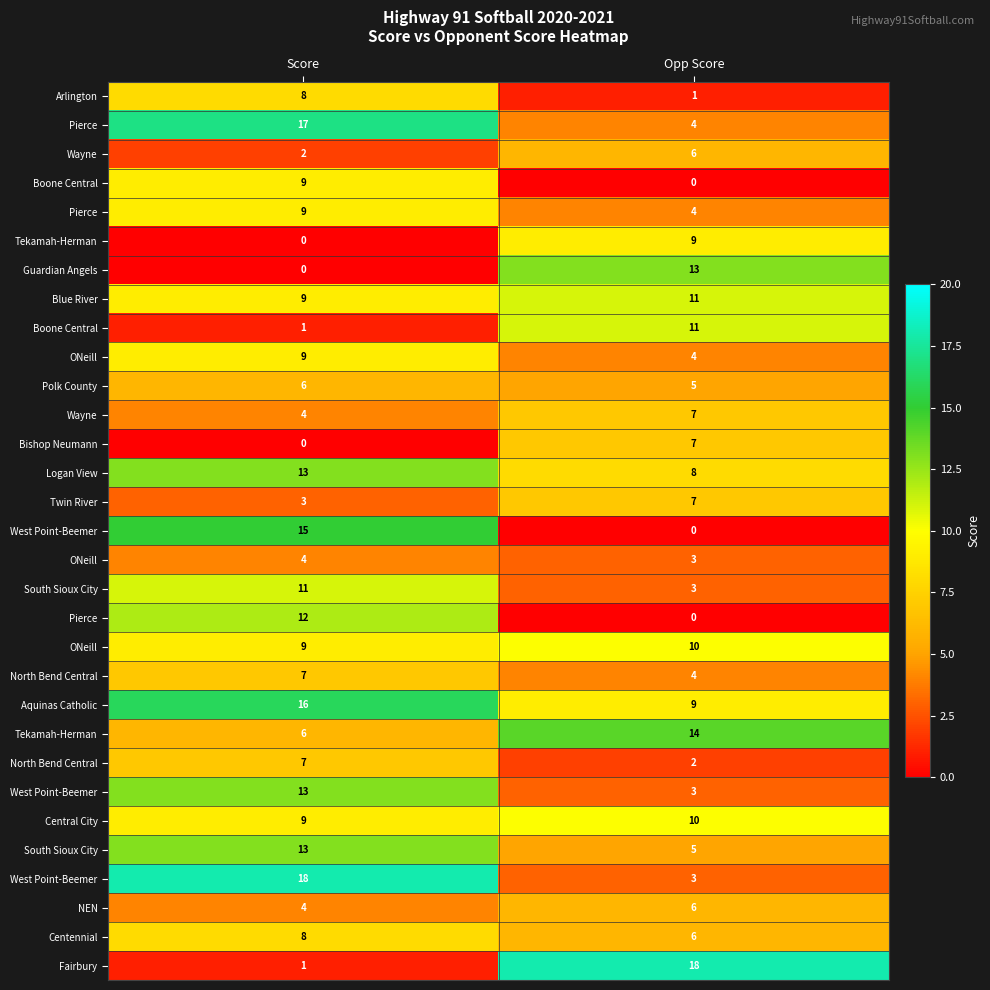

At which category is the sum across all series the highest?

Score